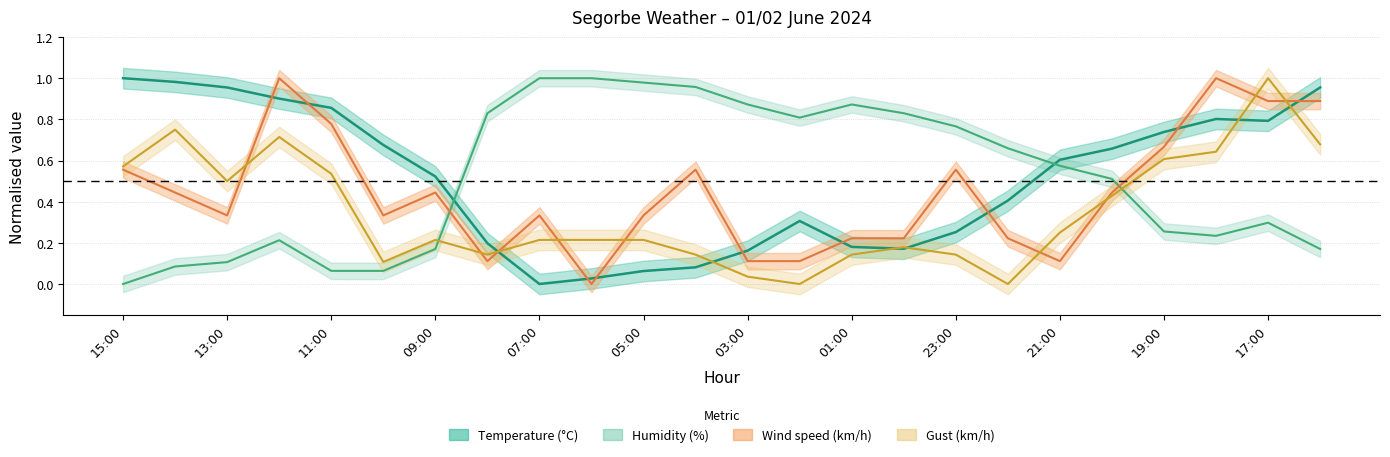

List the labels in order of Humidity (%) value, smallest first.

15:00, 11:00, 10:00, 14:00, 13:00, 09:00, 16:00, 12:00, 18:00, 19:00, 17:00, 20:00, 21:00, 22:00, 23:00, 02:00, 08:00, 00:00, 03:00, 01:00, 04:00, 05:00, 07:00, 06:00